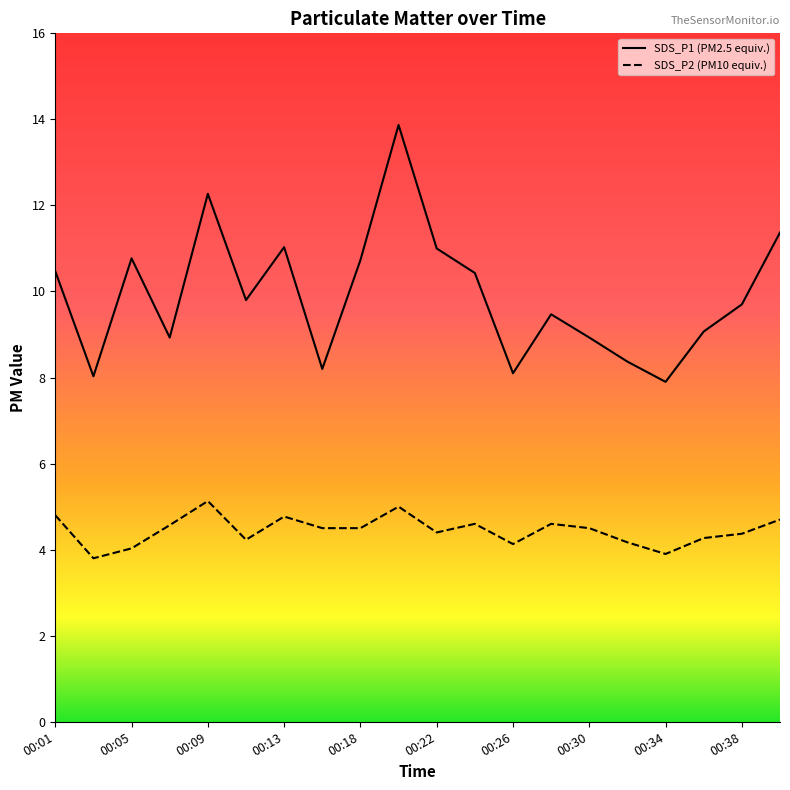

In SDS_P2, how many points are lower than both neighbors (excluding endpoints)?

5